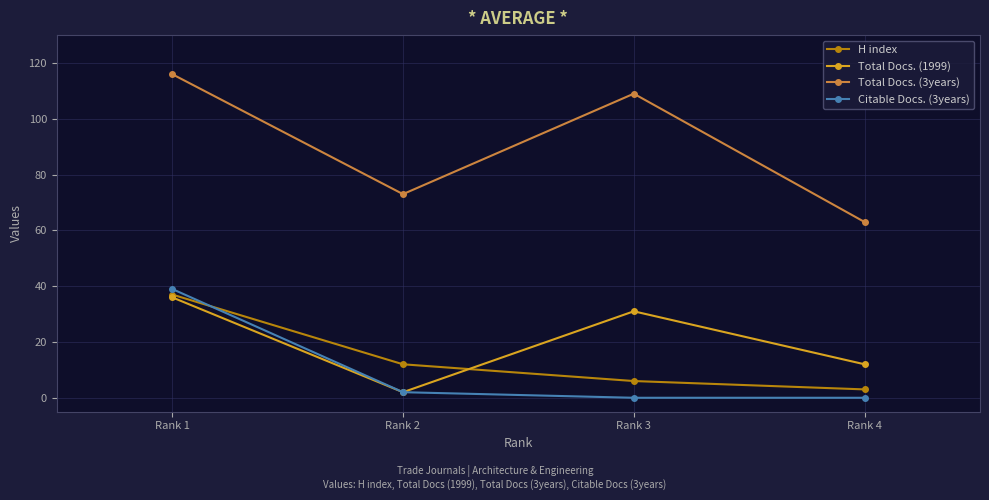

Where is the first local minimum for Total Docs. (3years)?

Rank 2